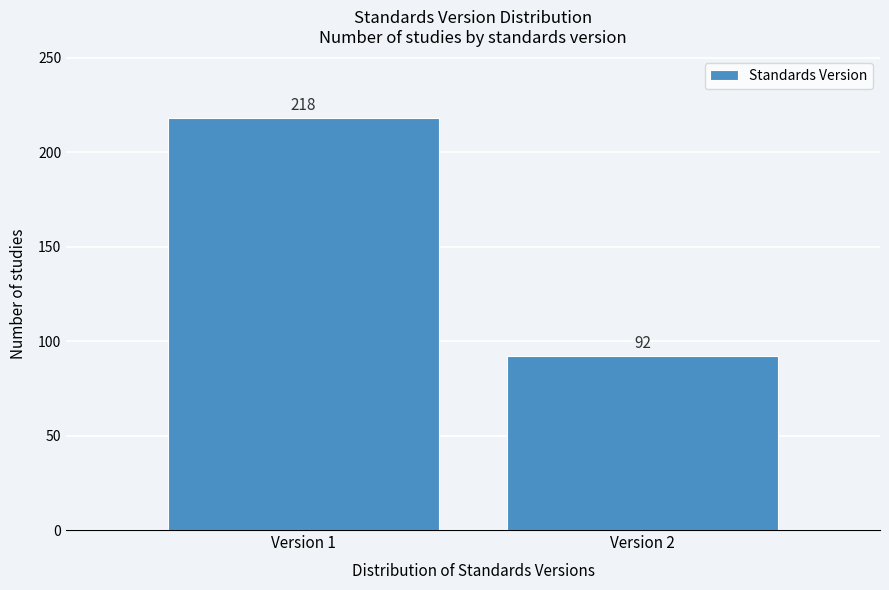

Reading right to left, extract all data points from this chart.

92	218